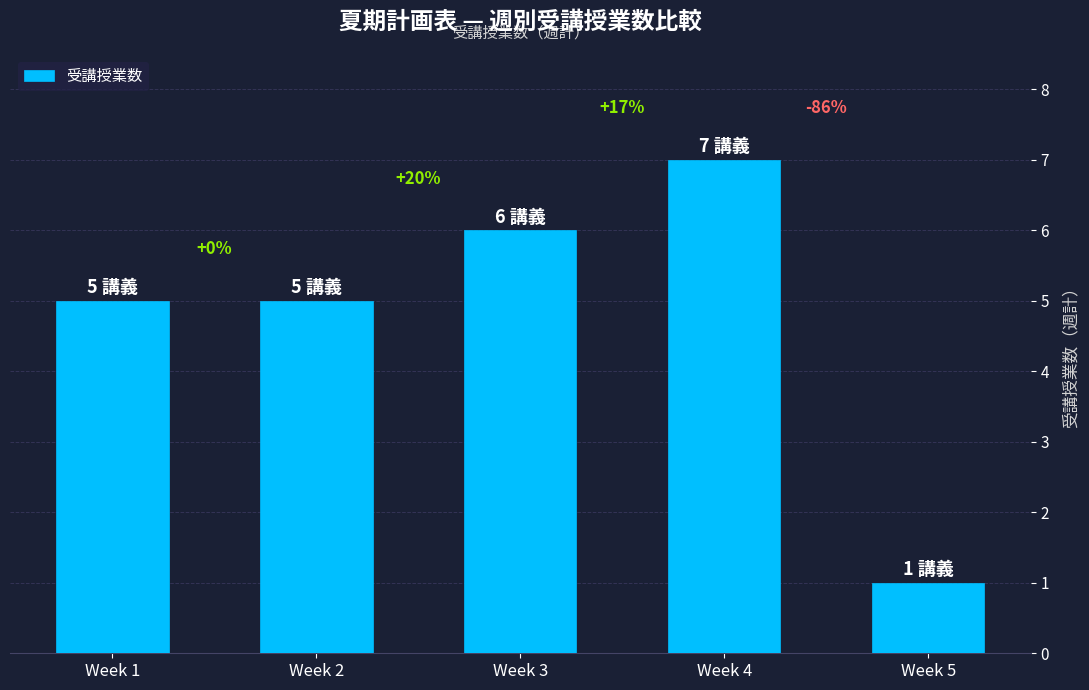

Which category has the lowest value across all series?

Week 5